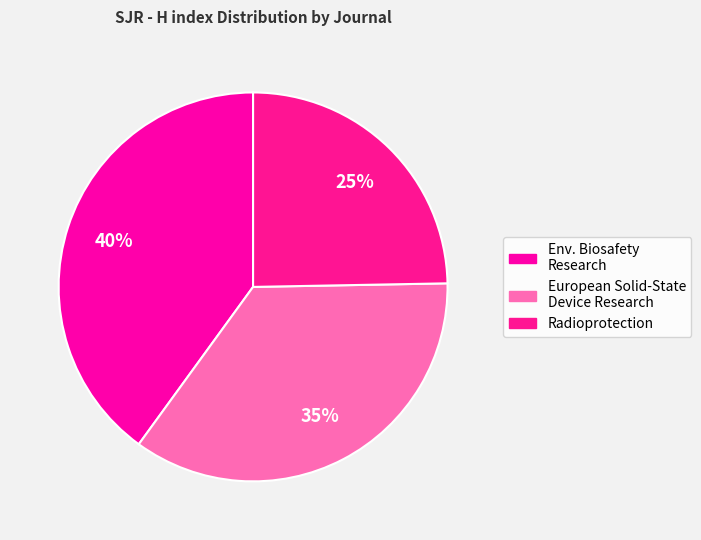

How many segments does this pie chart have?

3